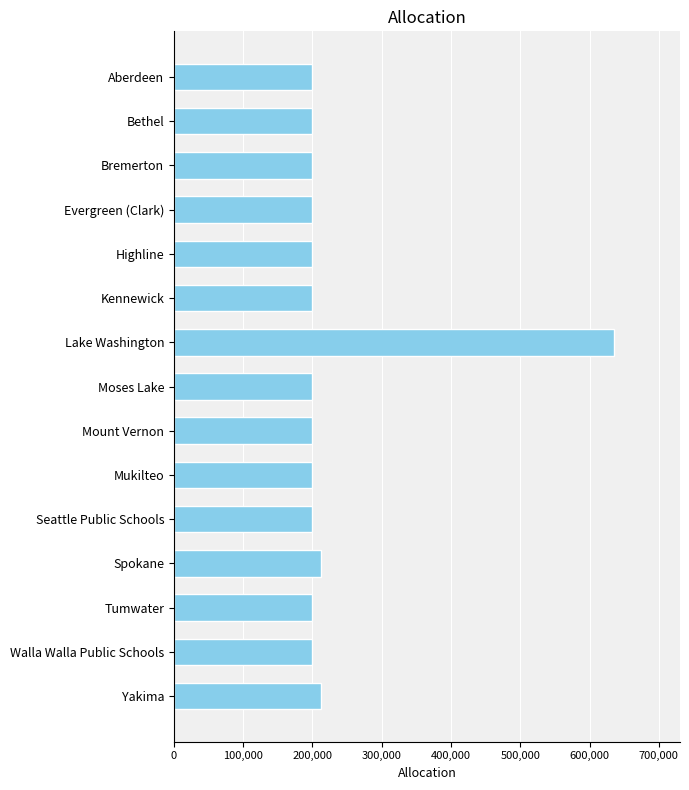

Reading top to bottom, what are all the values shown in this chart?

200000	200000	200000	200000	200000	200000	635292	200000	200000	200000	200000	211764	200000	200000	211764